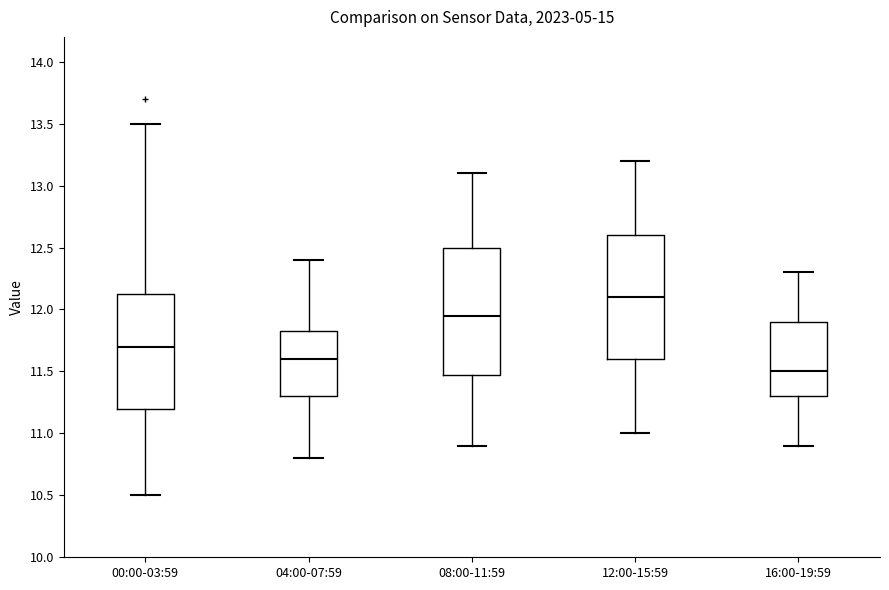

Reading left to right, read every box against the y-axis: the position of its median line, the range the box covers, and the ends of its whiskers. The values are not printed on the chart, so give them approximately, as read against the axis.

00:00-03:59: median 11.70, box 11.20 to 12.15, whiskers 10.50 to 13.50
04:00-07:59: median 11.60, box 11.30 to 11.85, whiskers 10.80 to 12.40
08:00-11:59: median 11.95, box 11.50 to 12.50, whiskers 10.90 to 13.10
12:00-15:59: median 12.10, box 11.60 to 12.60, whiskers 11.00 to 13.20
16:00-19:59: median 11.50, box 11.30 to 11.90, whiskers 10.90 to 12.30